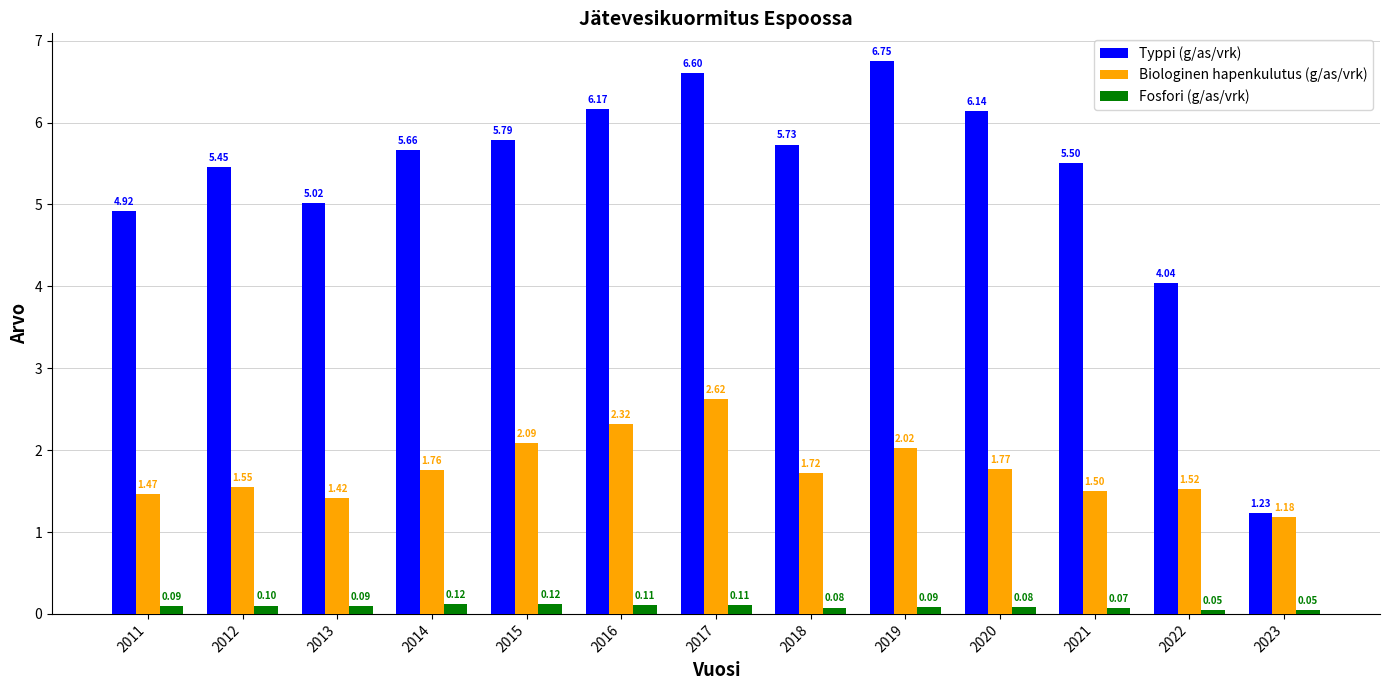

What is the total value across all series at 2022?

5.6